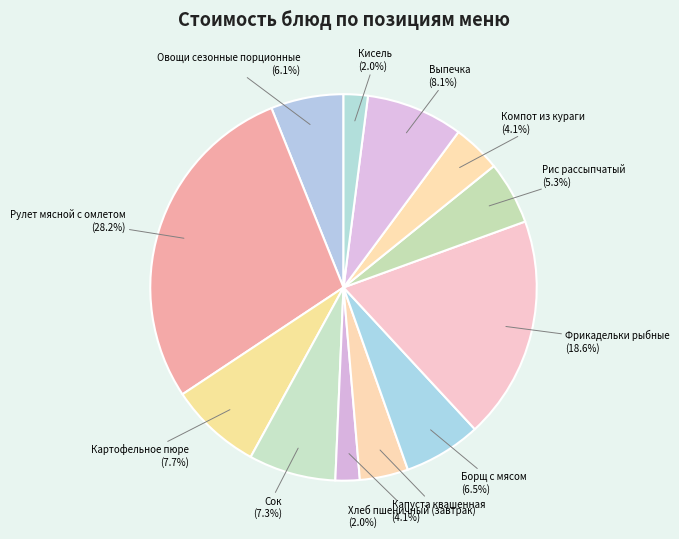

What is the largest slice in the pie chart?

Рулет мясной с омлетом